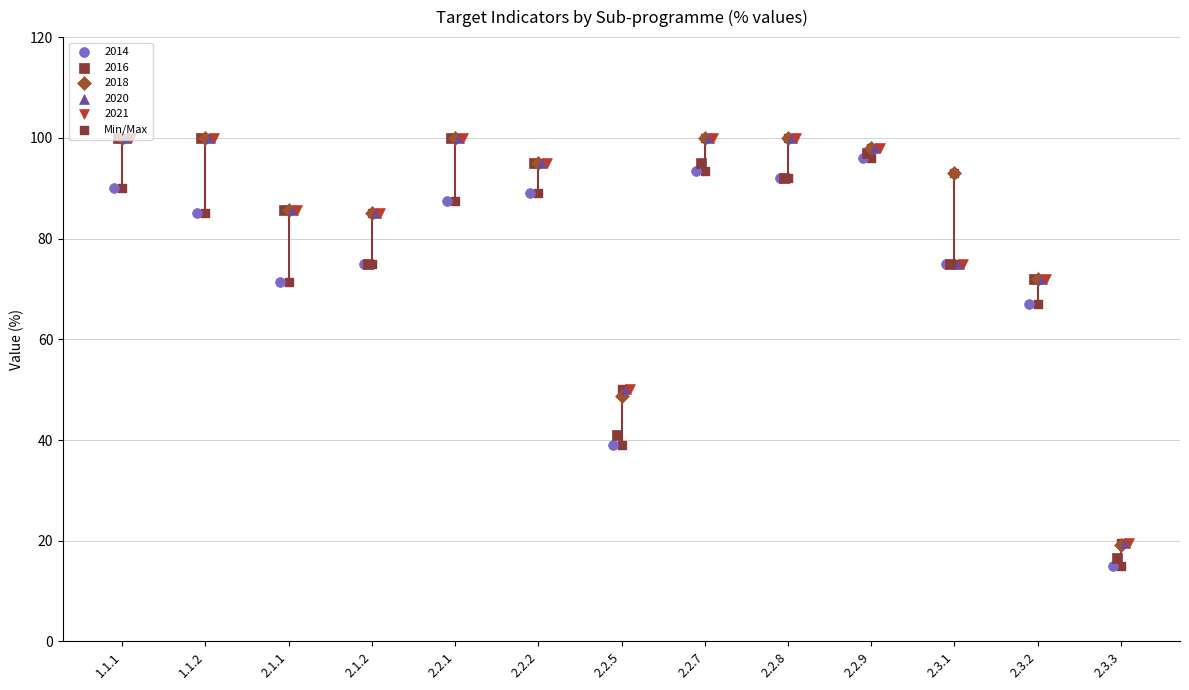

What is the change in value from 2.2.1 to 2.2.9?

+8.5